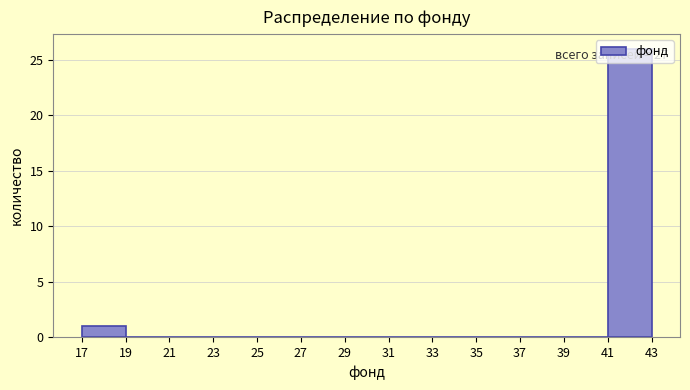

Over which range of the x-axis is the bar tallest?

41 to 43